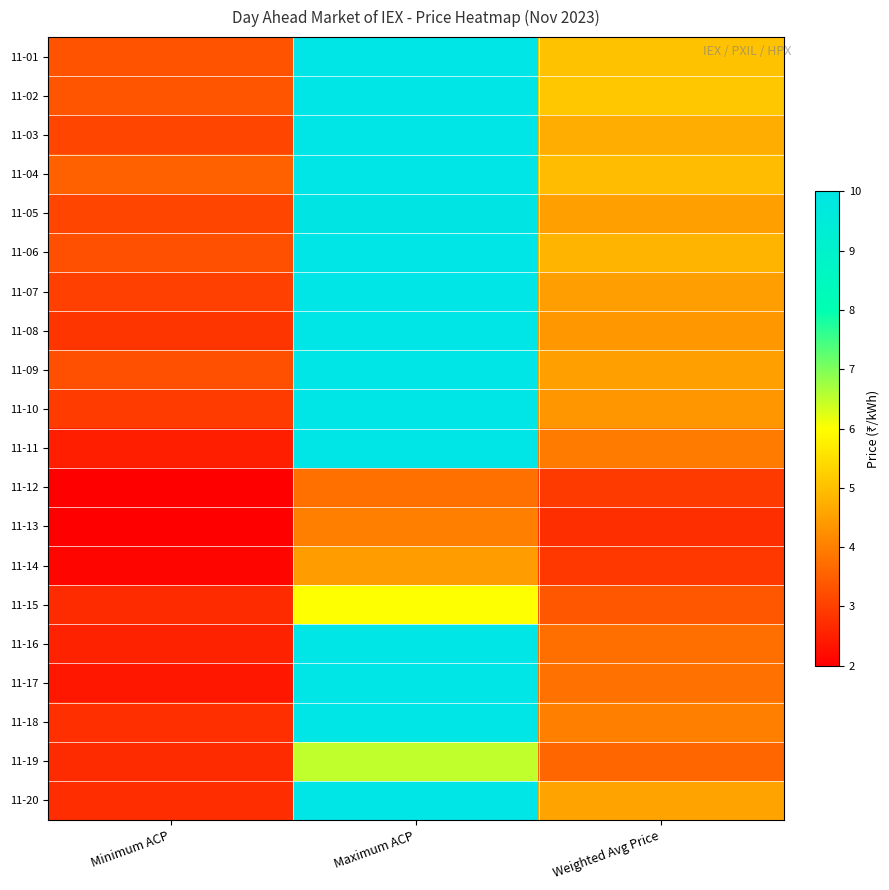

At Minimum ACP, list the series in order from smallest to largest.

11-13, 11-12, 11-14, 11-17, 11-11, 11-16, 11-19, 11-15, 11-20, 11-18, 11-08, 11-10, 11-07, 11-05, 11-03, 11-09, 11-06, 11-01, 11-02, 11-04